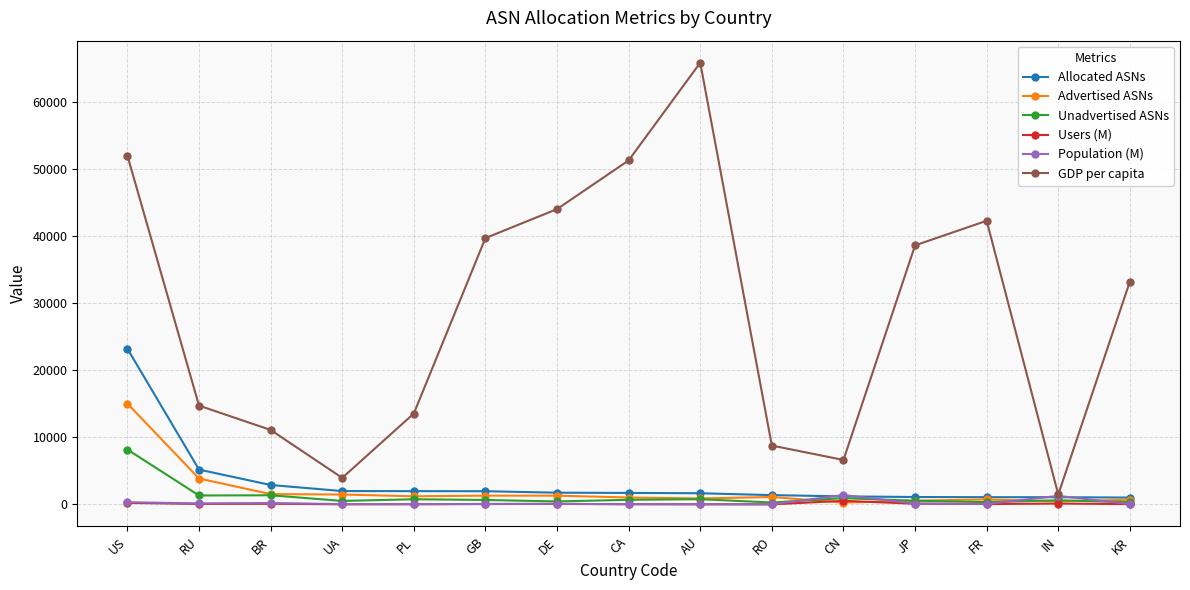

List the series in order of their peak value, lowest first.

Users (M), Population (M), Unadvertised ASNs, Advertised ASNs, Allocated ASNs, GDP per capita